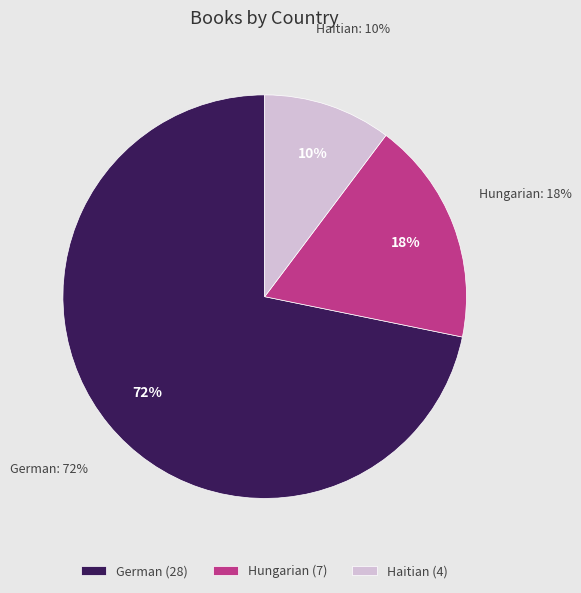

Which slice is the largest?

German